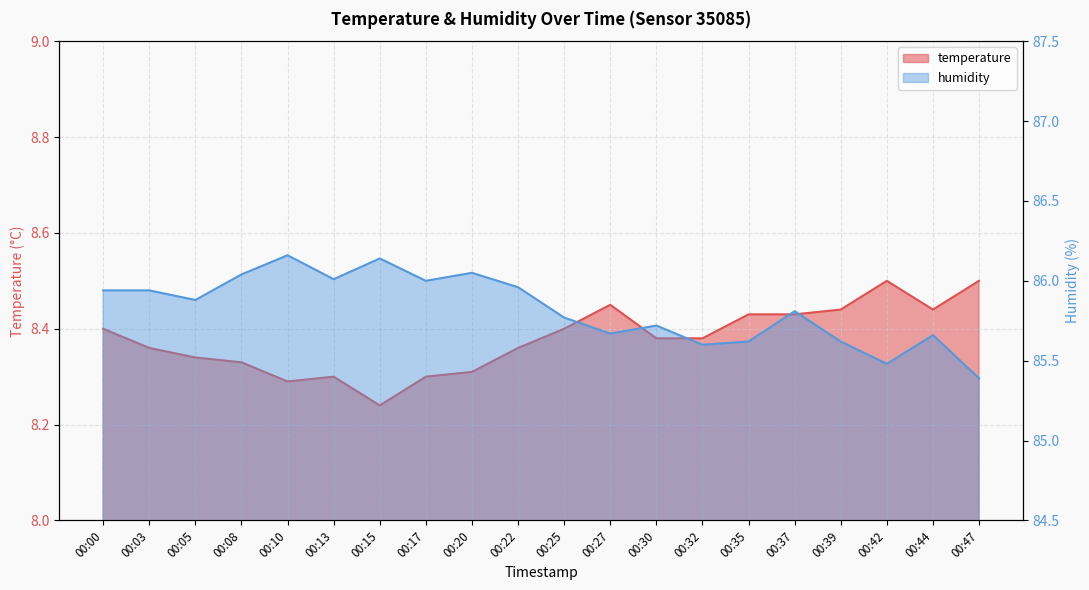

What is the value of the temperature point at the 18th from the left?

8.5